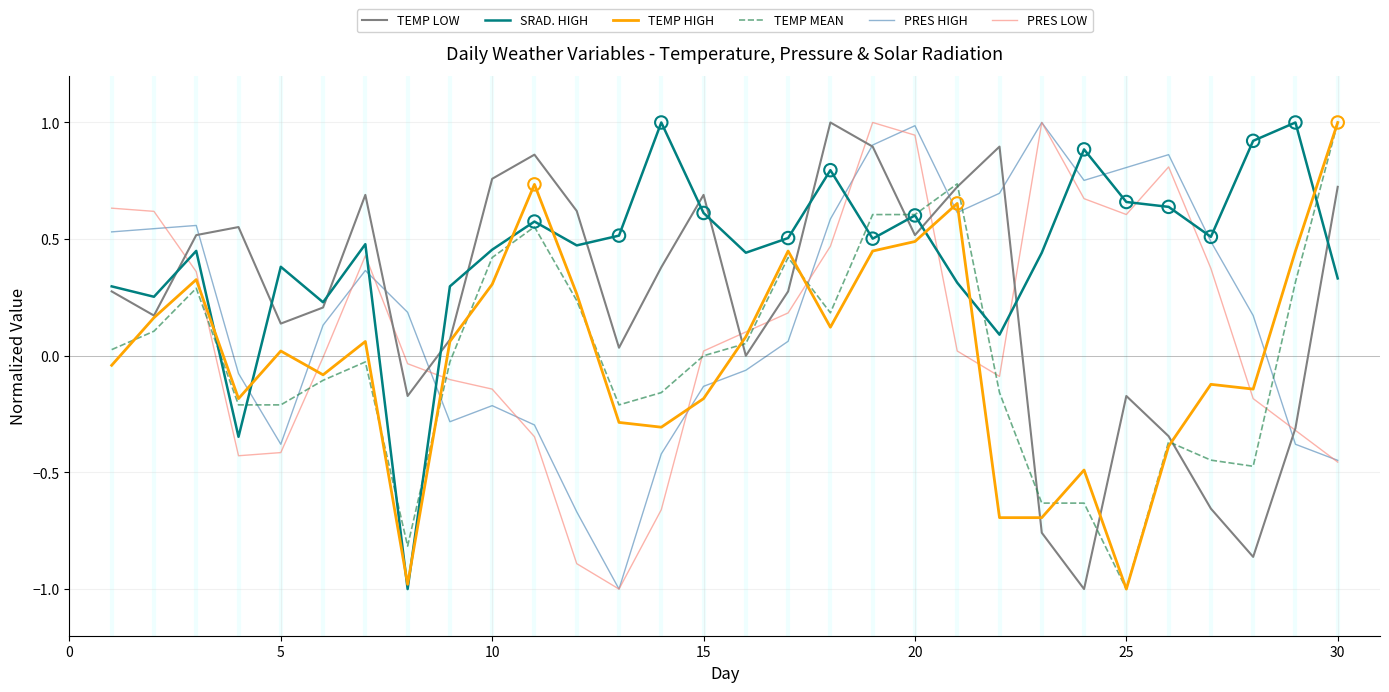

After their last crossing, which series has the higher values: SRAD. HIGH or PRES LOW?

SRAD. HIGH